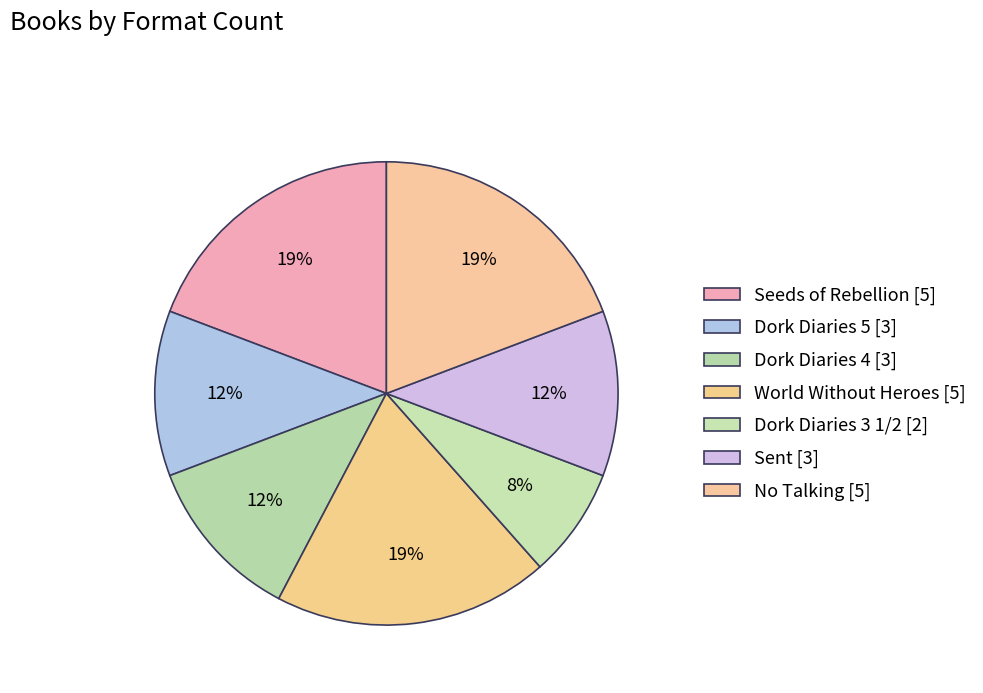

How many slices are in this pie chart?

7